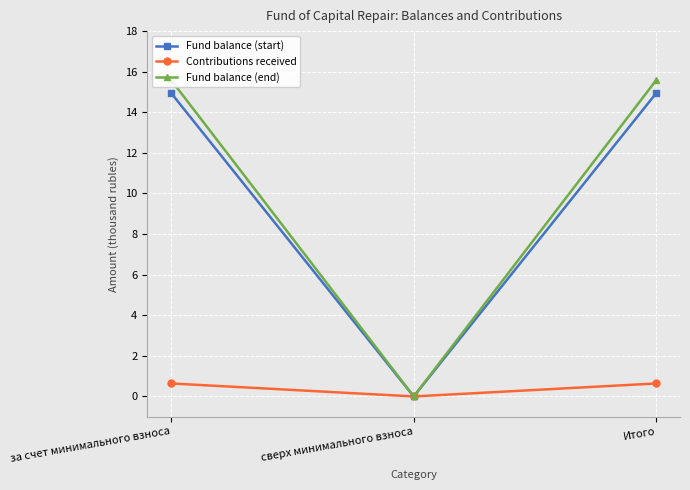

Is it true that Contributions received equals -0.2 at сверх минимального взноса?

False